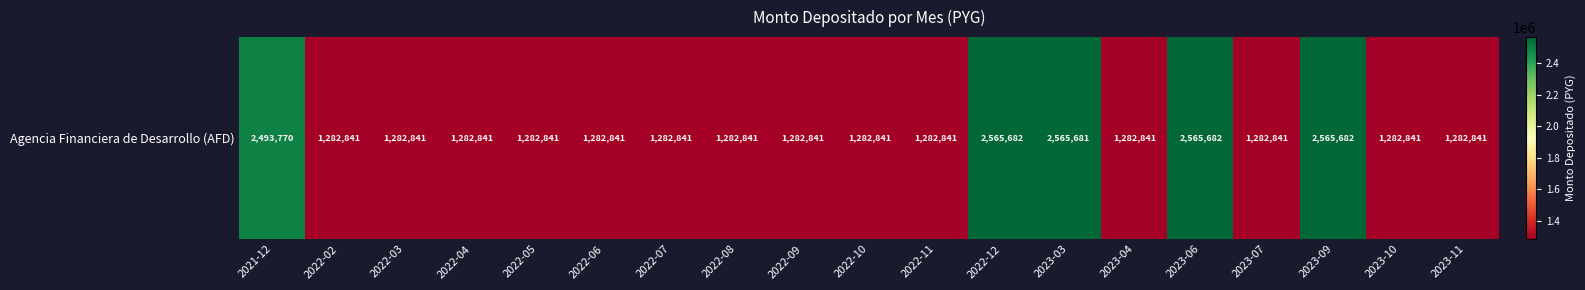

Reading left to right, transcribe all the data shown in this chart.

2021-12=2493770	2022-02=1282841	2022-03=1282841	2022-04=1282841	2022-05=1282841	2022-06=1282841	2022-07=1282841	2022-08=1282841	2022-09=1282841	2022-10=1282841	2022-11=1282841	2022-12=2565682	2023-03=2565681	2023-04=1282841	2023-06=2565682	2023-07=1282841	2023-09=2565682	2023-10=1282841	2023-11=1282841